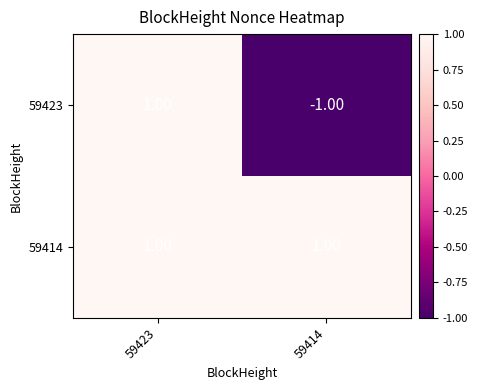

Which series has the largest range (max minus min)?

59423